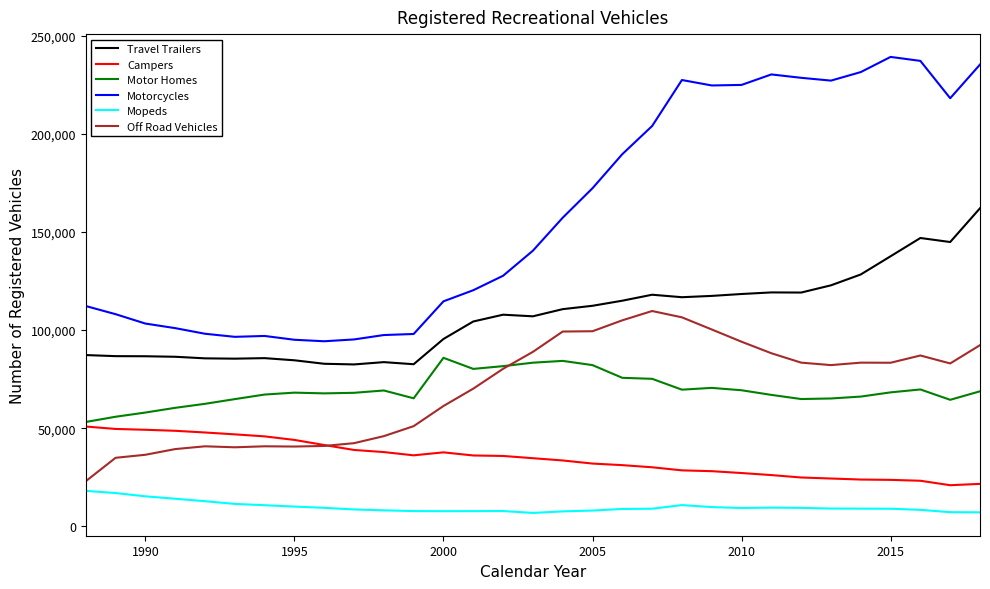

Which series has the widest spread of values?

Motorcycles